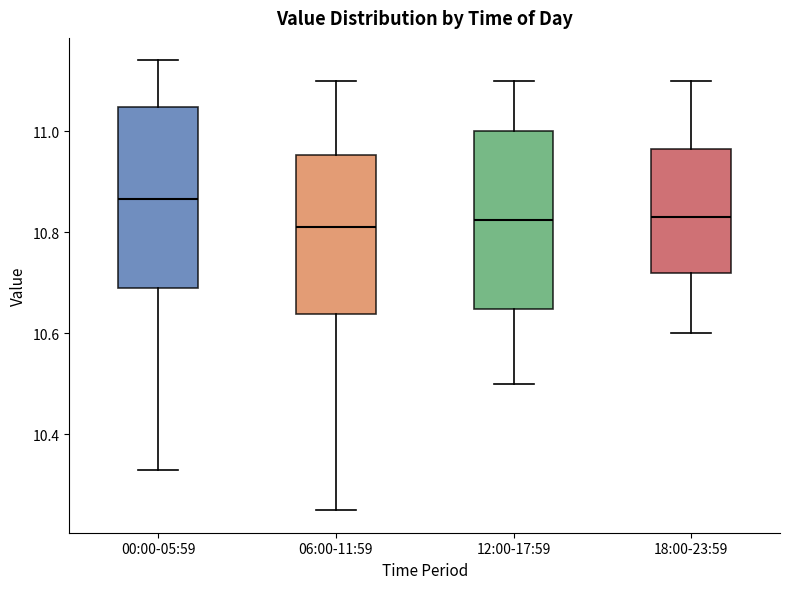

Reading left to right, read every box against the y-axis: the position of its median line, the range the box covers, and the ends of its whiskers. The values are not printed on the chart, so give them approximately, as read against the axis.

00:00-05:59: median 10.86, box 10.70 to 11.04, whiskers 10.34 to 11.14
06:00-11:59: median 10.82, box 10.64 to 10.96, whiskers 10.26 to 11.10
12:00-17:59: median 10.82, box 10.64 to 11.00, whiskers 10.50 to 11.10
18:00-23:59: median 10.84, box 10.72 to 10.96, whiskers 10.60 to 11.10